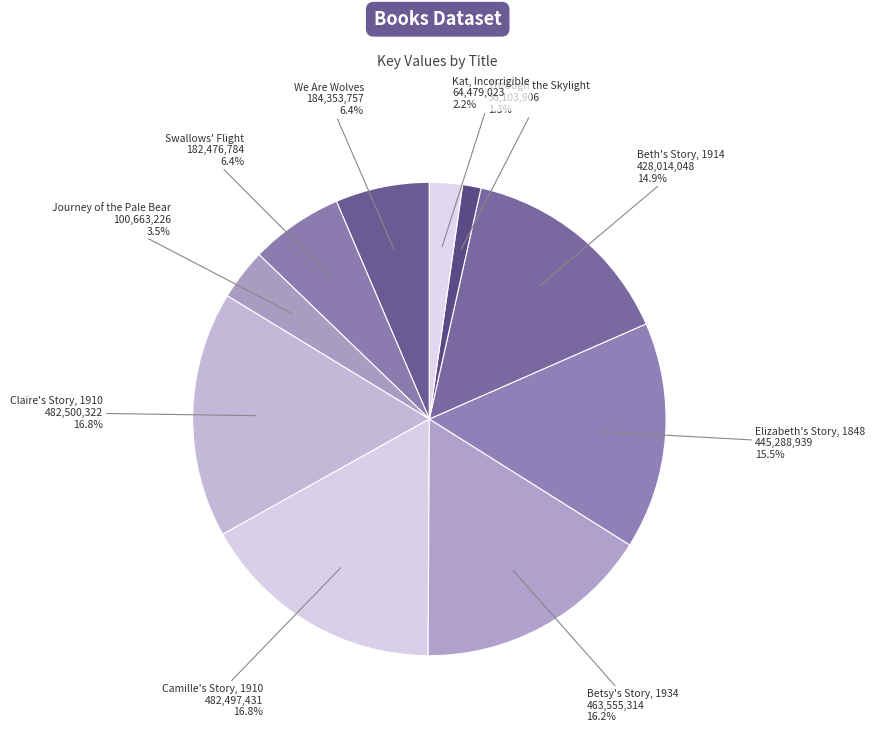

Does Beth's Story, 1914 account for over 50% of the chart?

No